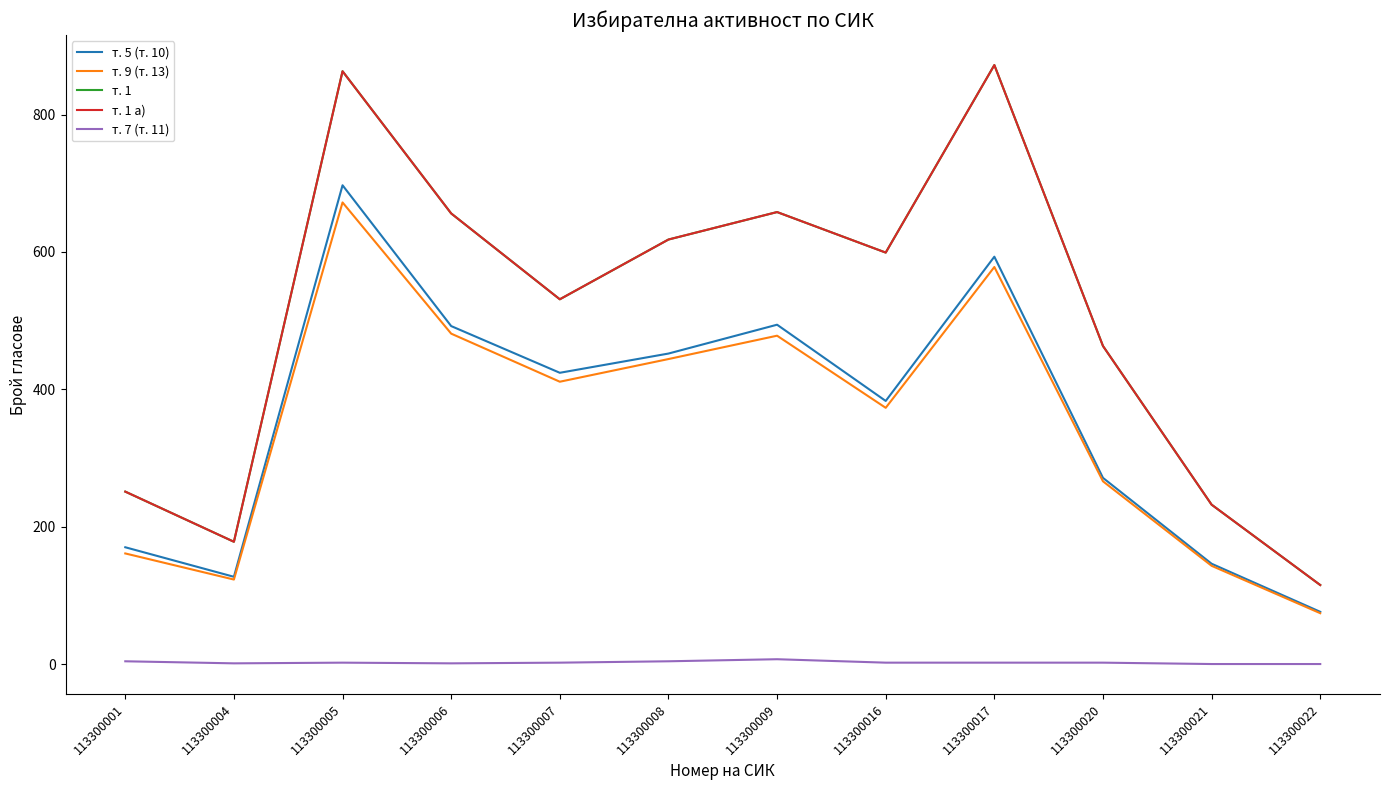

Is it true that т. 1 equals 658 at 113300009?

True